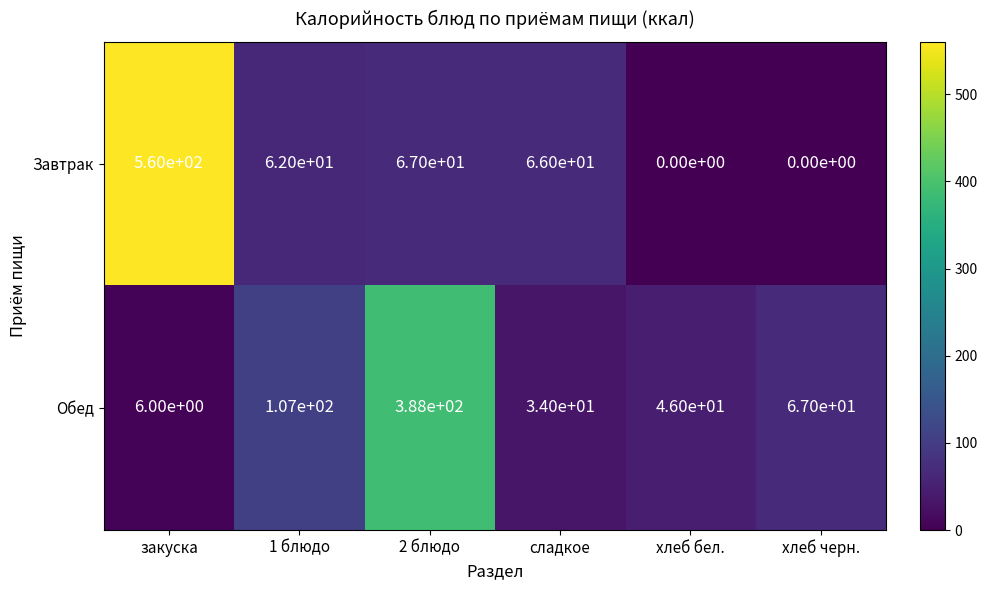

Reading left to right, transcribe all the data shown in this chart.

Завтрак: закуска=560	1 блюдо=62	2 блюдо=67	сладкое=66	хлеб бел.=0	хлеб черн.=0
Обед: закуска=6	1 блюдо=107	2 блюдо=388	сладкое=34	хлеб бел.=46	хлеб черн.=67